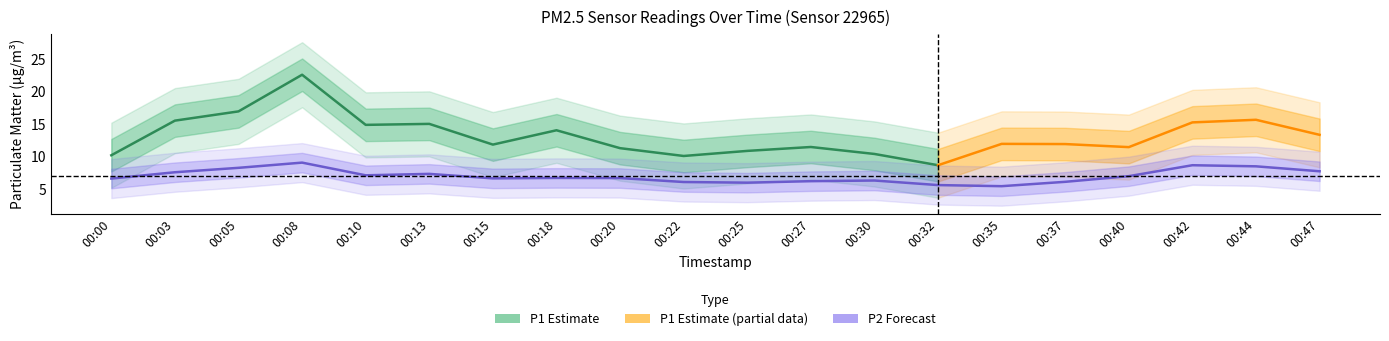

Where does the data first go above 6?

00:00